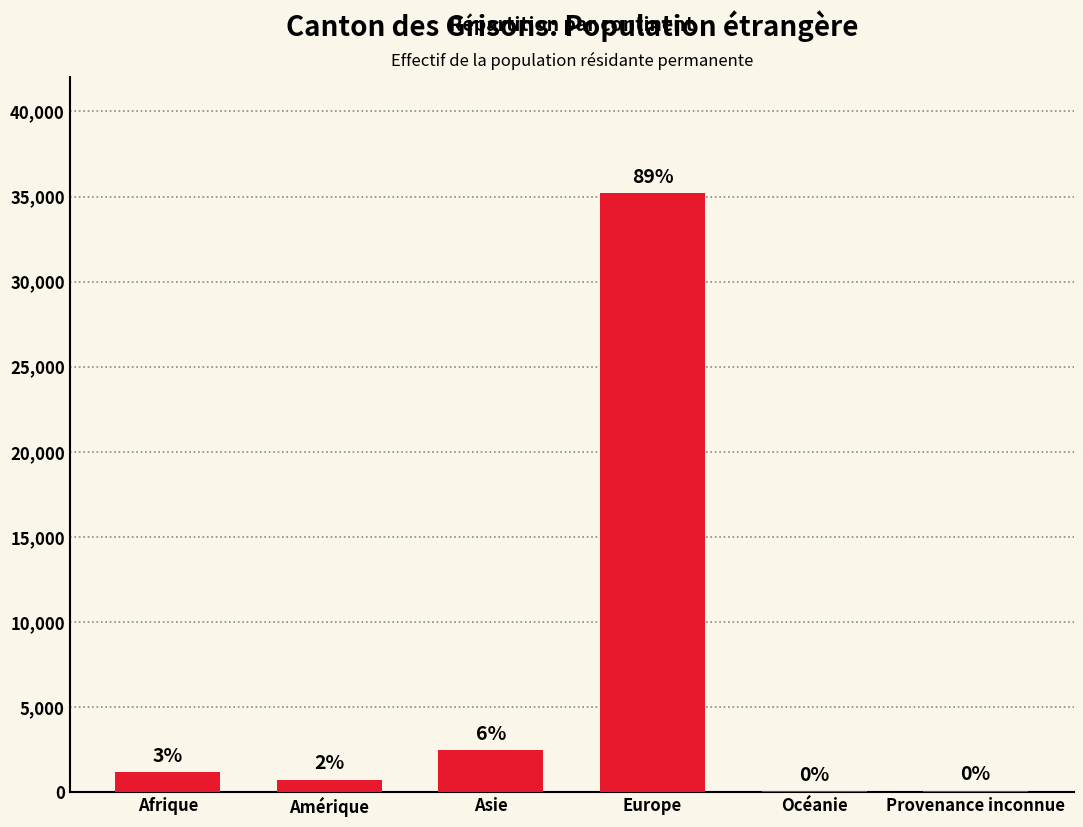

What is the average value?

6592